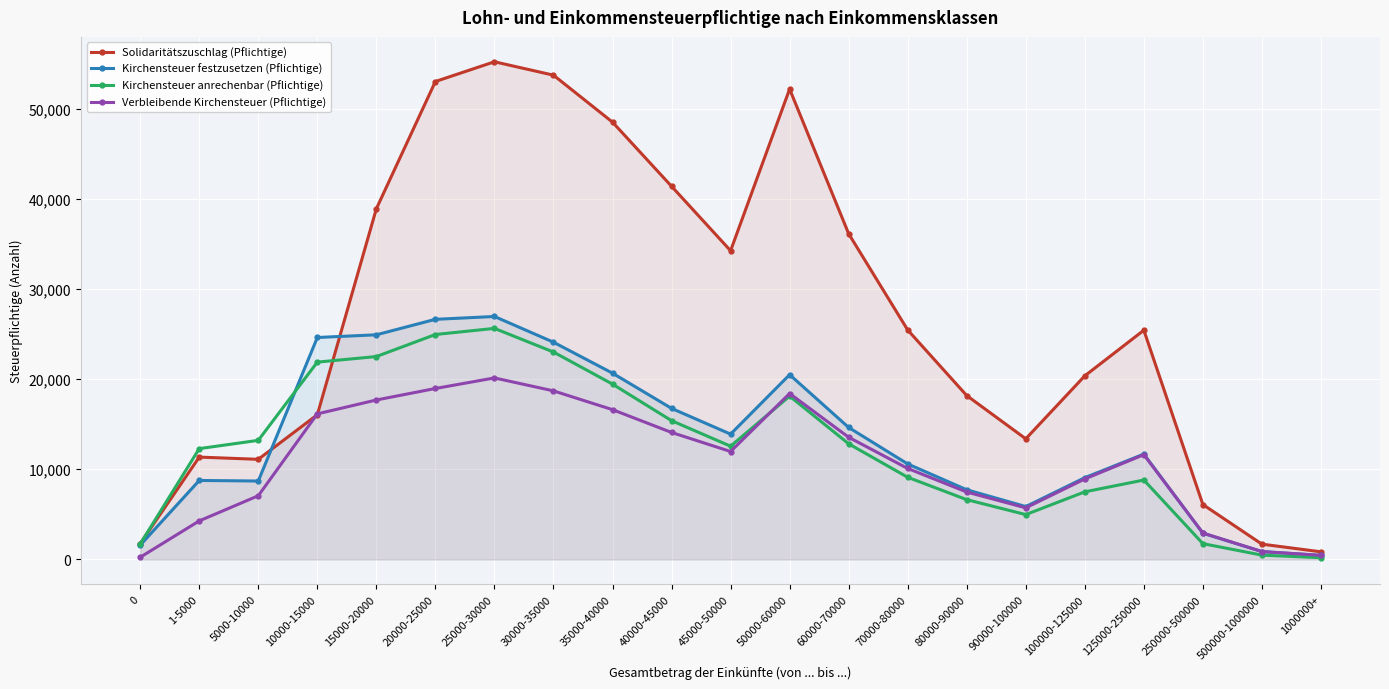

Rank the series at 1-5000 from lowest to highest value.

Verbleibende Kirchensteuer (Pflichtige), Kirchensteuer festzusetzen (Pflichtige), Solidaritätszuschlag (Pflichtige), Kirchensteuer anrechenbar (Pflichtige)